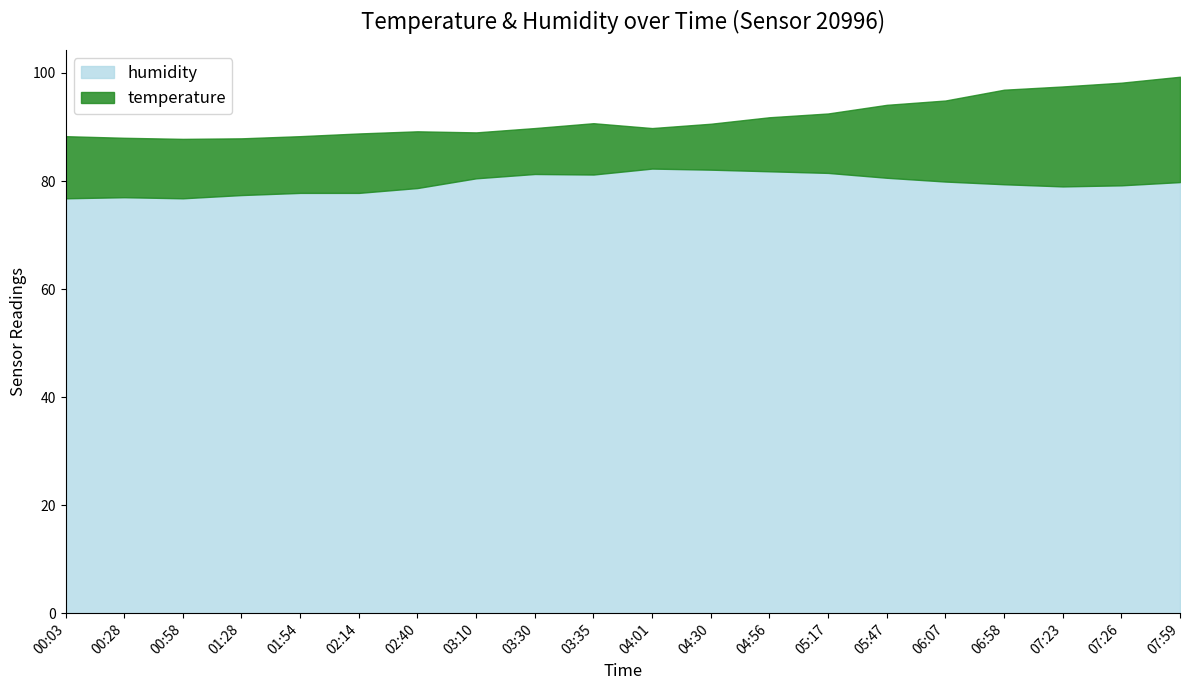

Rank the categories by temperature value from lowest to highest.

04:01, 03:10, 03:30, 04:30, 03:35, 04:56, 01:28, 01:54, 02:40, 00:28, 00:58, 02:14, 05:17, 00:03, 05:47, 06:07, 06:58, 07:23, 07:26, 07:59